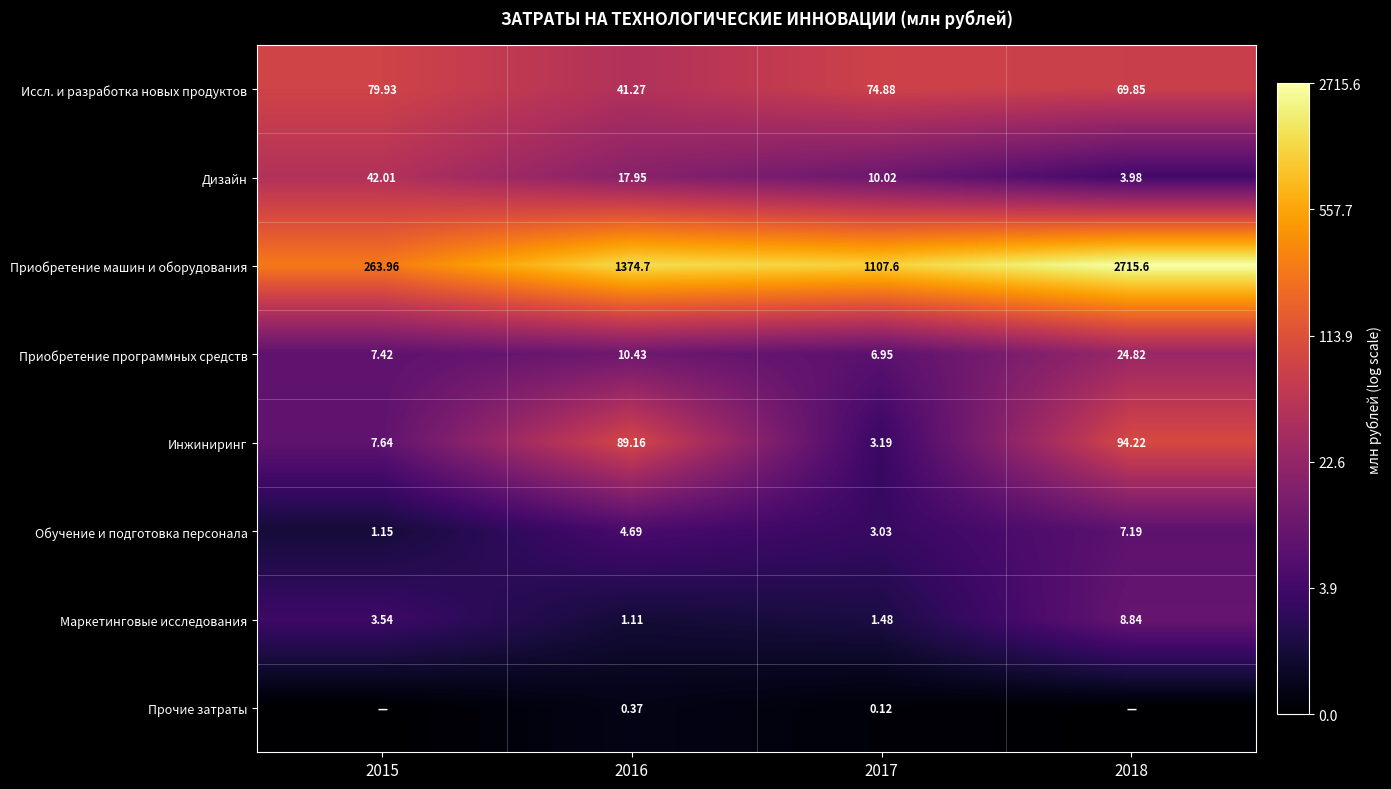

Is the value of Дизайн at 2017 greater than the value of Приобретение программных средств at 2015?

Yes